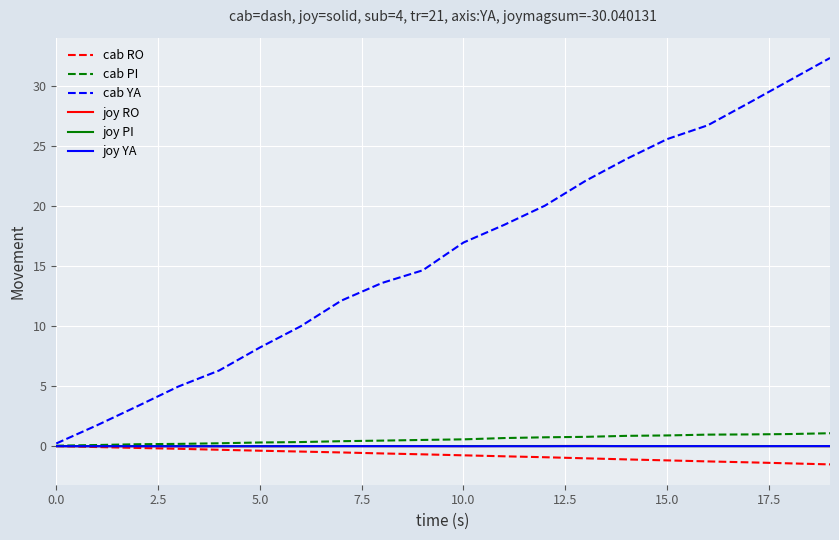

After their last crossing, which series has the higher values: joy RO or cab RO?

joy RO